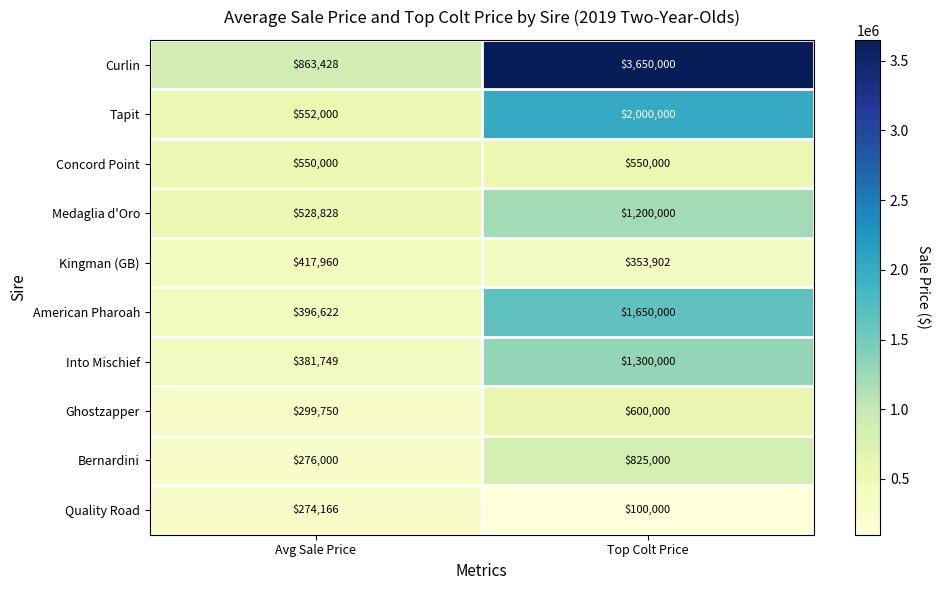

Reading right to left, list all the values displayed in this chart.

Curlin: 3650000	863428
Tapit: 2000000	552000
Concord Point: 550000	550000
Medaglia d'Oro: 1200000	528828
Kingman (GB): 353902	417960
American Pharoah: 1650000	396622
Into Mischief: 1300000	381749
Ghostzapper: 600000	299750
Bernardini: 825000	276000
Quality Road: 100000	274166